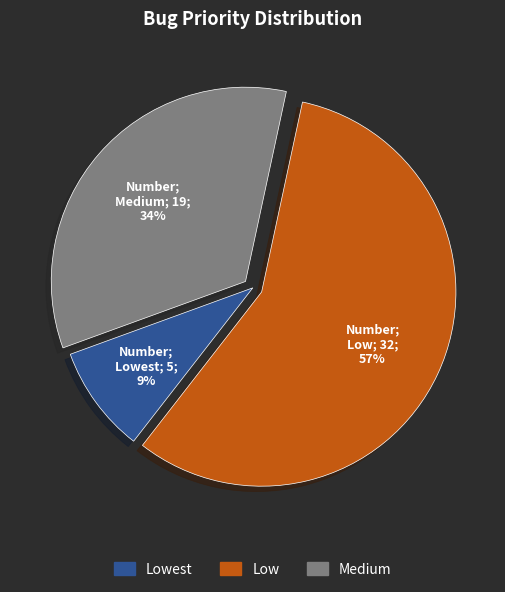

Is there a majority slice in this chart?

Yes